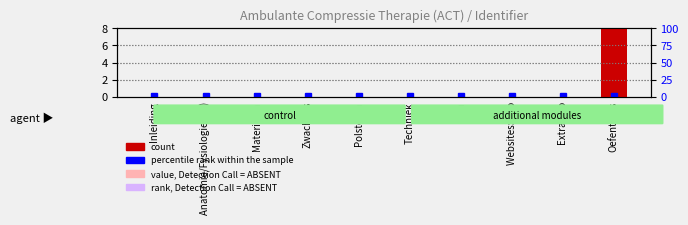

List the labels in order of value, smallest first.

Inleiding, Anatomie/Fysiologie (AF), Materialen, Film, Extra info, Techniek, Zwachtels, Polsteren, Websites: info, Oefentoets